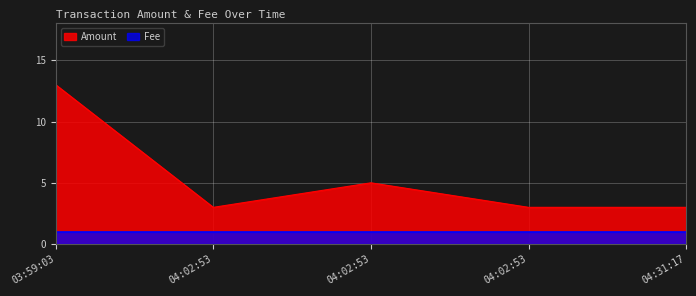

What is the value of the 1st point from the left?

13